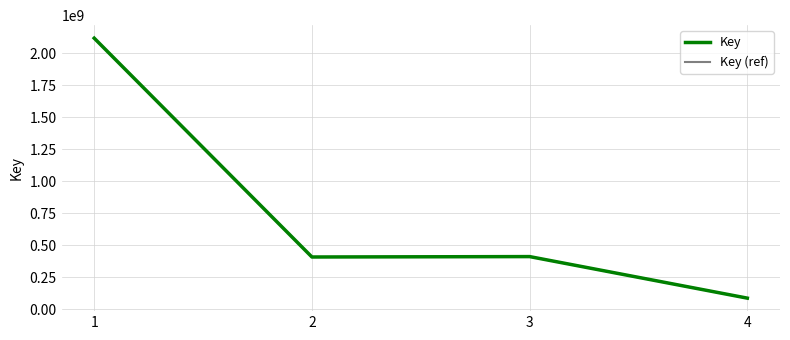

Rank the categories by Key value from lowest to highest.

4, 2, 3, 1